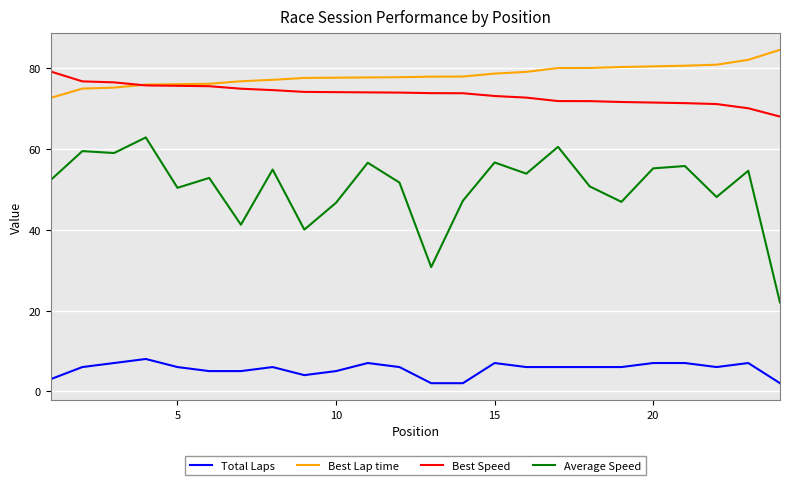

After their last crossing, which series has the higher values: Best Speed or Best Lap time?

Best Lap time